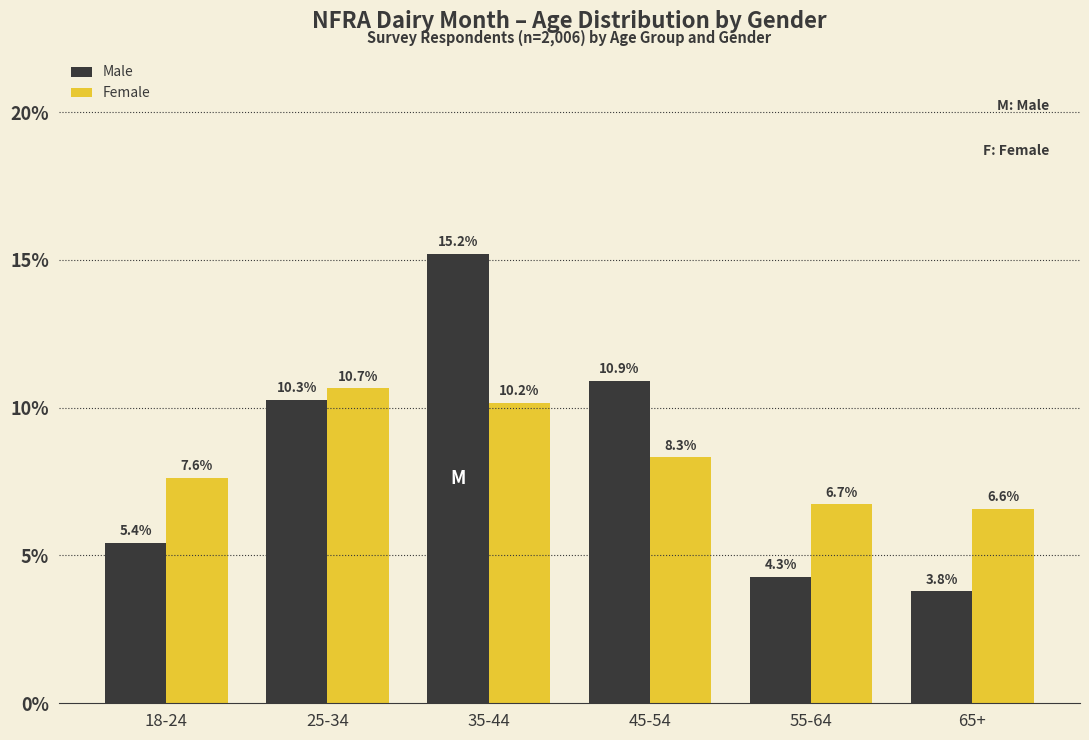

Reading left to right, list all the values displayed in this chart.

Male: 5.4	10.3	15.2	10.9	4.3	3.8
Female: 7.6	10.7	10.2	8.3	6.7	6.6